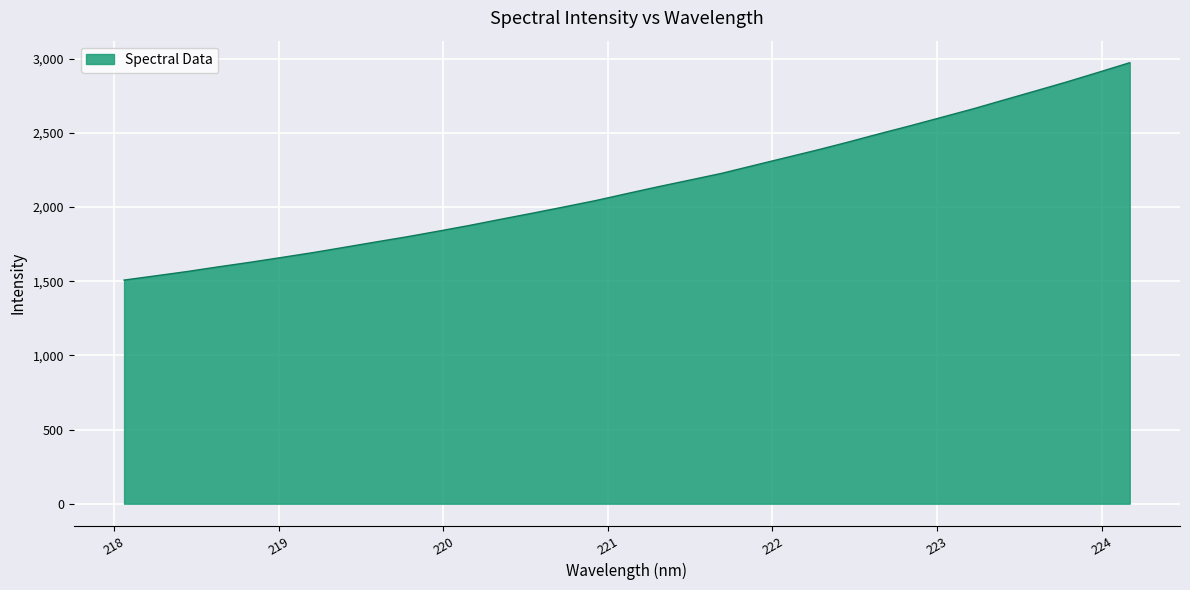

What is the difference between the maximum and minimum values?

1465.6